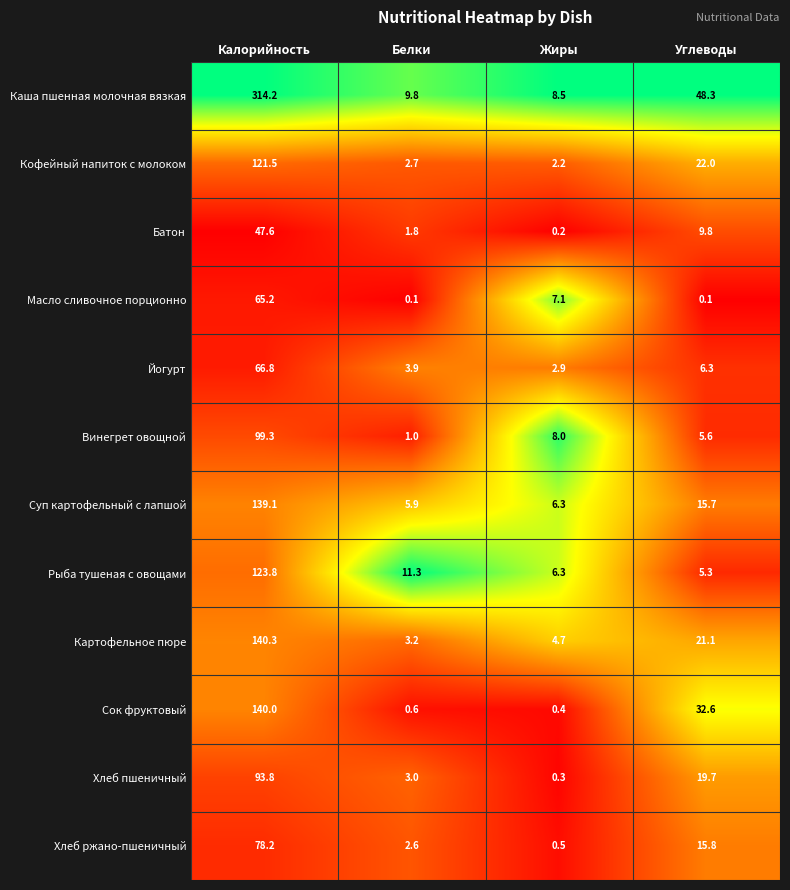

Is it true that Картофельное пюре equals 9.4 at Углеводы?

False